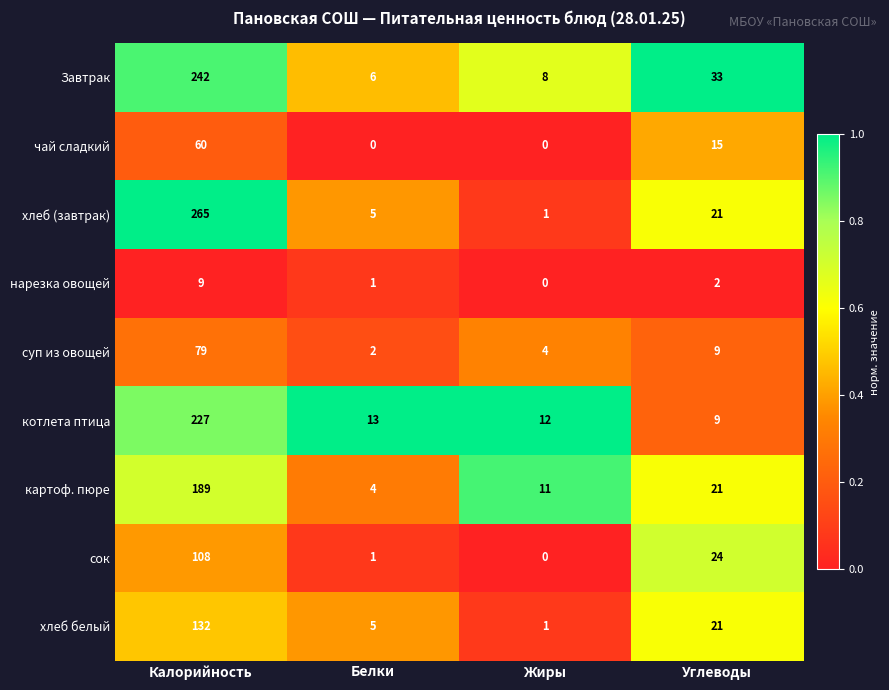

How many values in нарезка овощей are above zero?

3